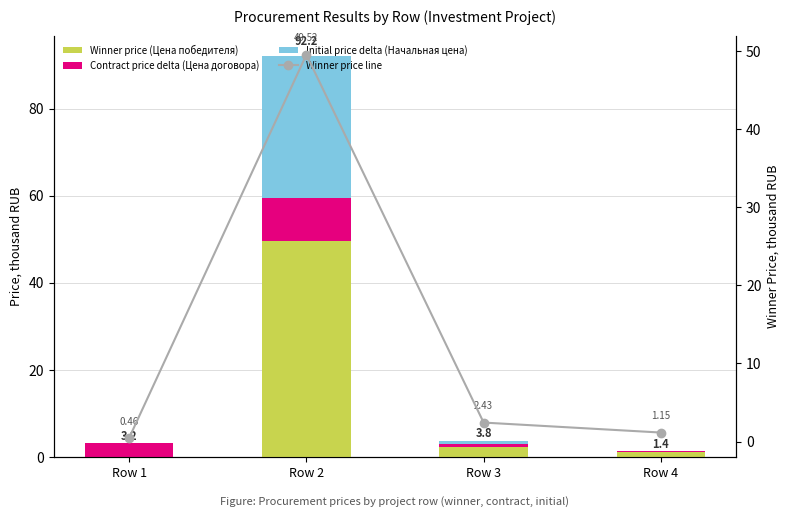

What is the highest value of the Initial price delta (Начальная цена) series?

32.7